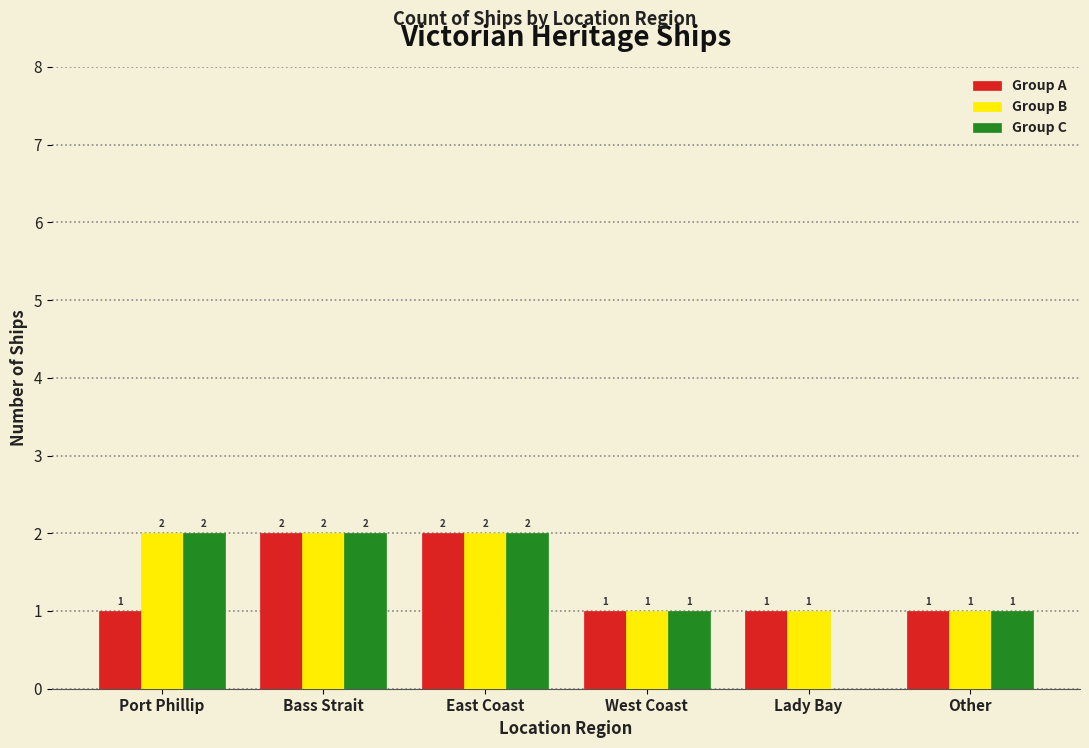

The Group A series shows 0 at Other. True or false?

False